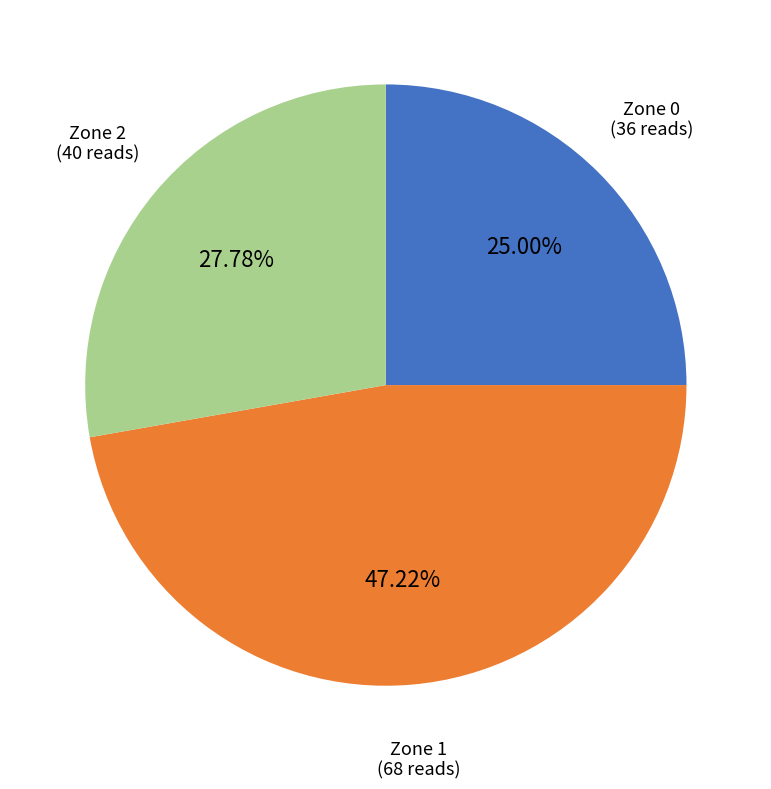

Which has a higher value, Zone 1 or Zone 2?

Zone 1